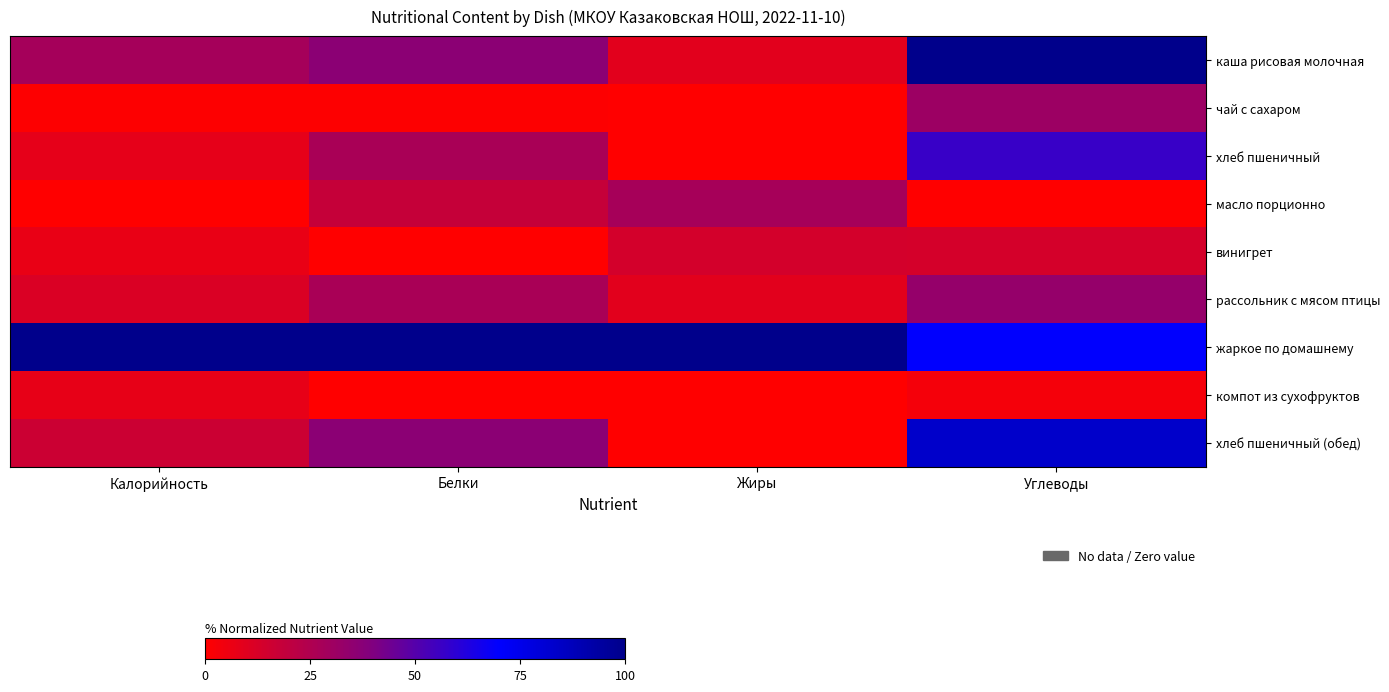

Reading right to left, extract all data points from this chart.

каша рисовая молочная: Углеводы=100.0	Жиры=9.3	Белки=36.4	Калорийность=28.4
чай с сахаром: Углеводы=31.1	Жиры=0.0	Белки=0.5	Калорийность=0.5
хлеб пшеничный: Углеводы=56.7	Жиры=0.0	Белки=27.3	Калорийность=7.9
масло порционно: Углеводы=0.0	Жиры=27.9	Белки=18.2	Калорийность=0.0
винигрет: Углеводы=13.3	Жиры=14.0	Белки=0.0	Калорийность=6.8
рассольник с мясом птицы: Углеводы=33.3	Жиры=9.3	Белки=27.3	Калорийность=11.4
жаркое по домашнему: Углеводы=70.0	Жиры=100.0	Белки=100.0	Калорийность=100.0
компот из сухофруктов: Углеводы=3.3	Жиры=0.0	Белки=0.0	Калорийность=7.7
хлеб пшеничный (обед): Углеводы=83.3	Жиры=0.0	Белки=36.4	Калорийность=16.1